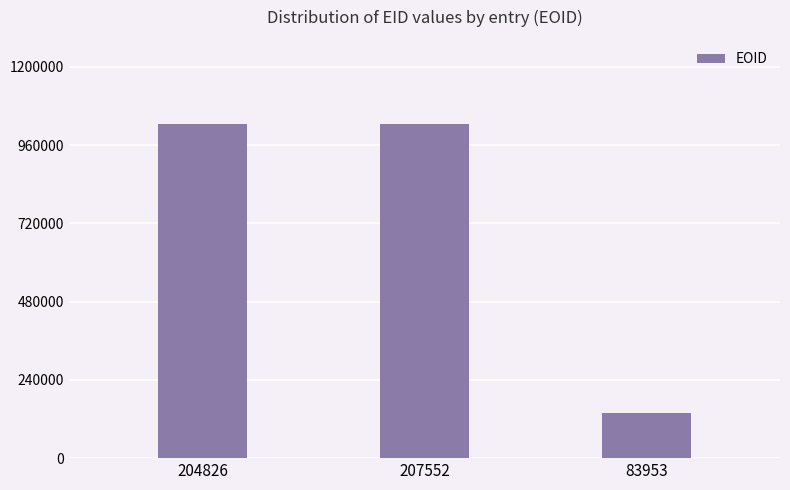

What is the change in value from 207552 to 83953?

-887822